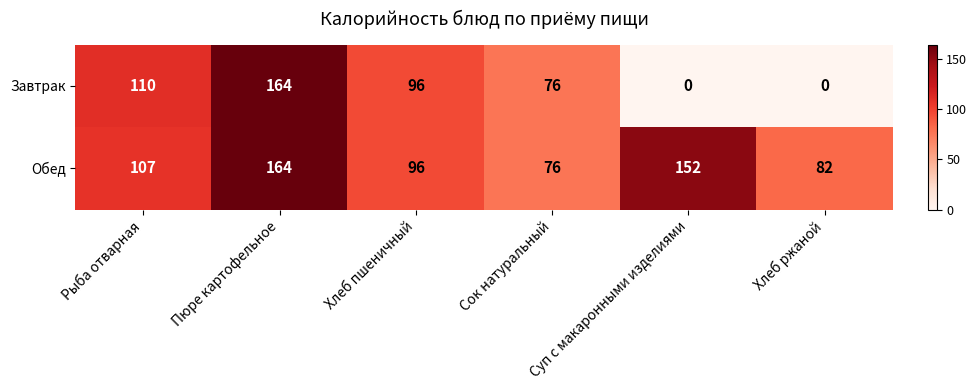

At which label does Обед reach its minimum?

Сок натуральный